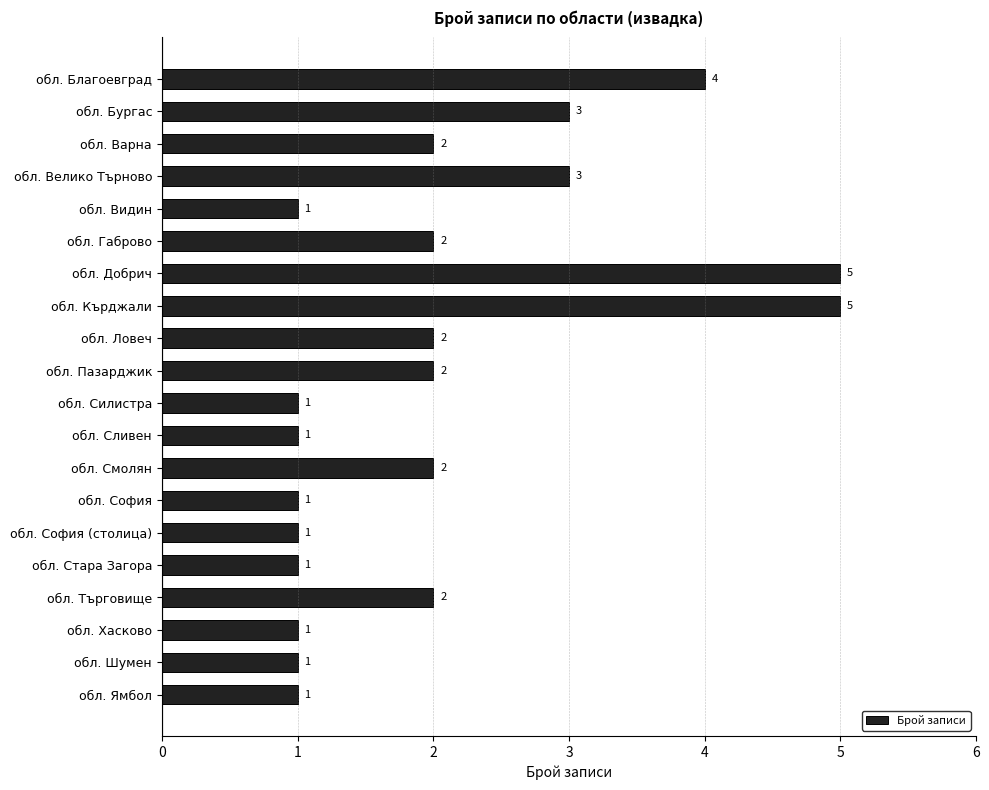

What is the sum of the values at обл. Кърджали and обл. Пазарджик?

7